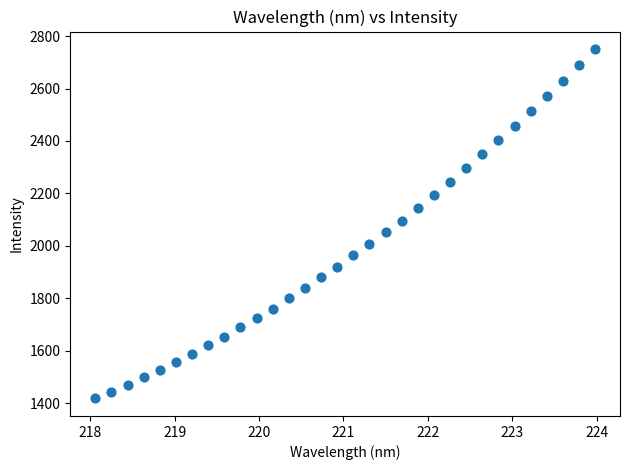

What is the range of X values (max minus min)?

5.9